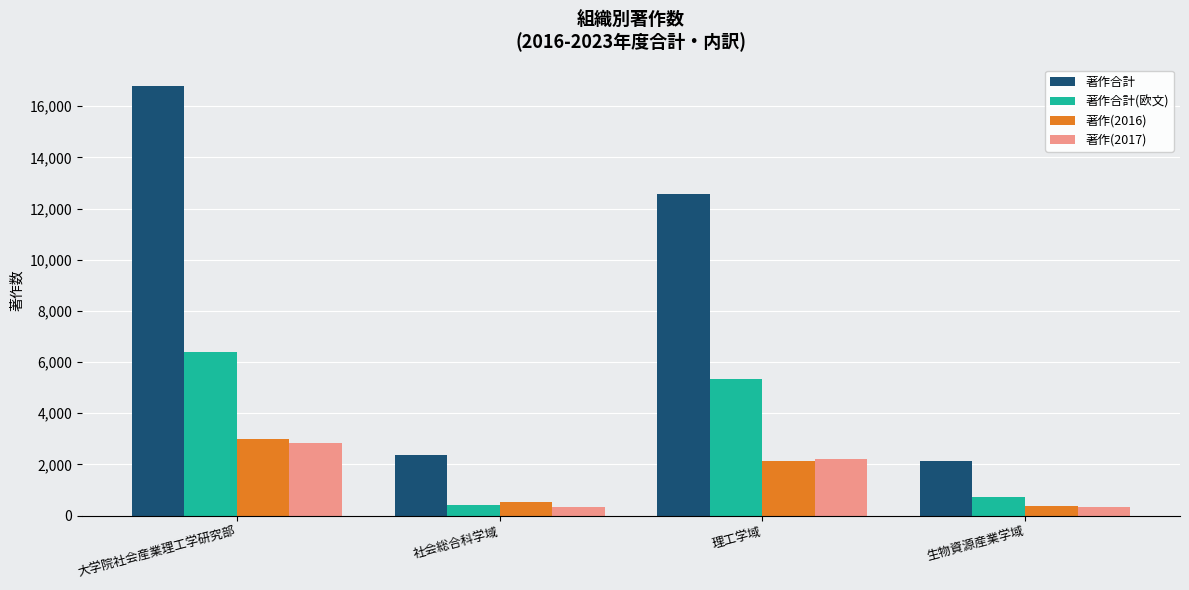

Between 理工学域 and 生物資源産業学域, which series saw the biggest shift?

著作合計